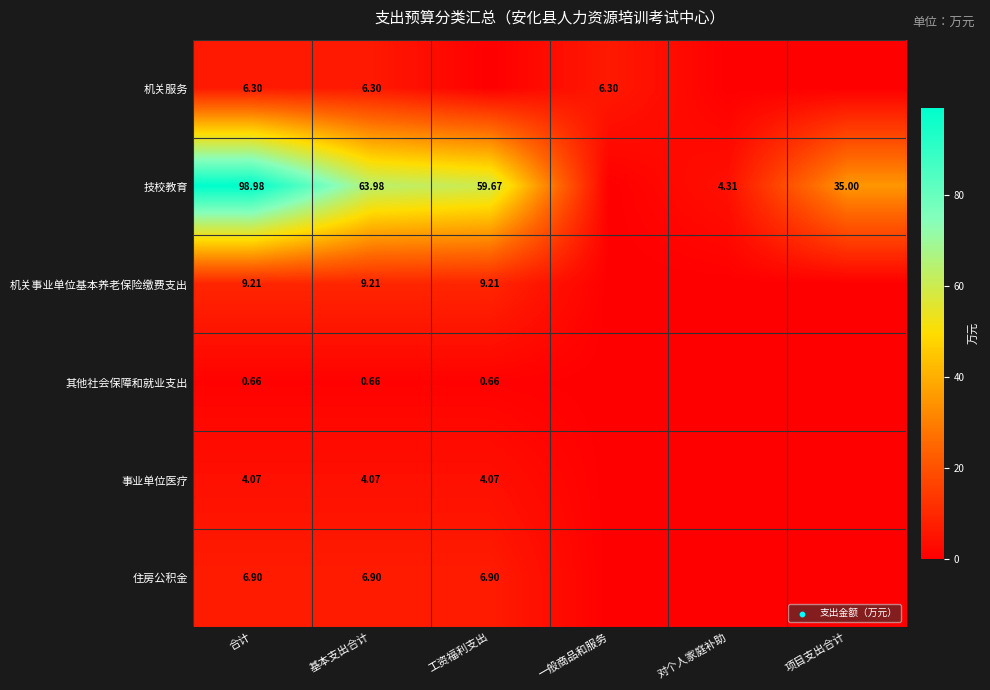

At 合计, list the series in order from largest to smallest.

技校教育, 机关事业单位基本养老保险缴费支出, 住房公积金, 机关服务, 事业单位医疗, 其他社会保障和就业支出